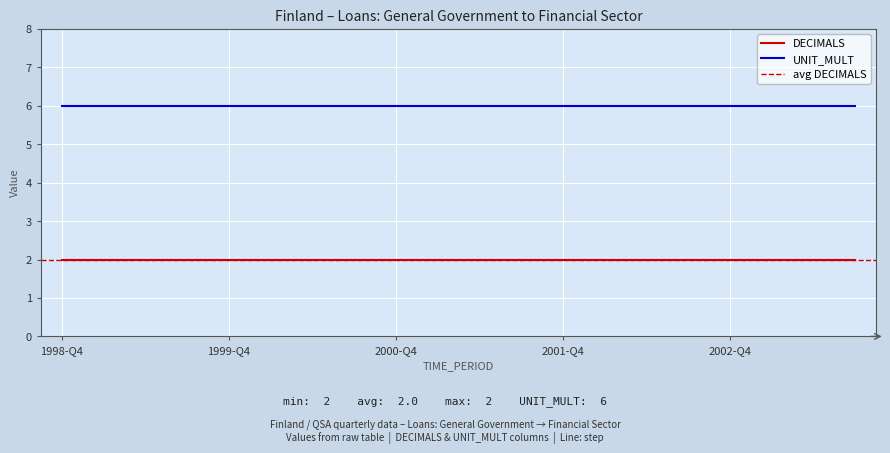

What is the label of the 4th point from the left?

1999-Q3